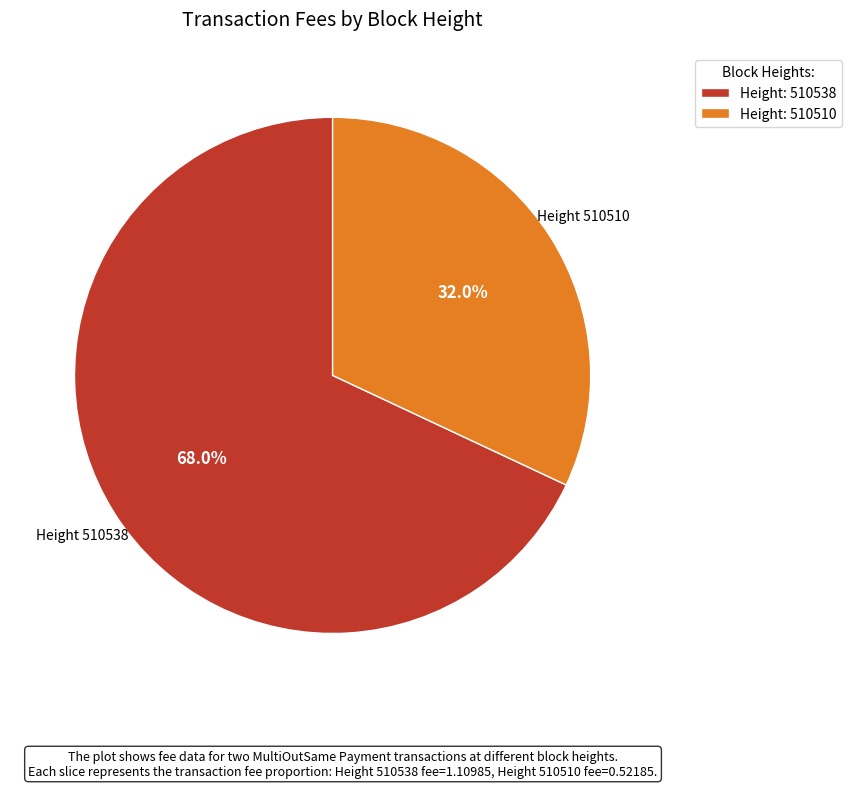

Do Height: 510538 and Height: 510510 together represent more than half of the pie?

Yes